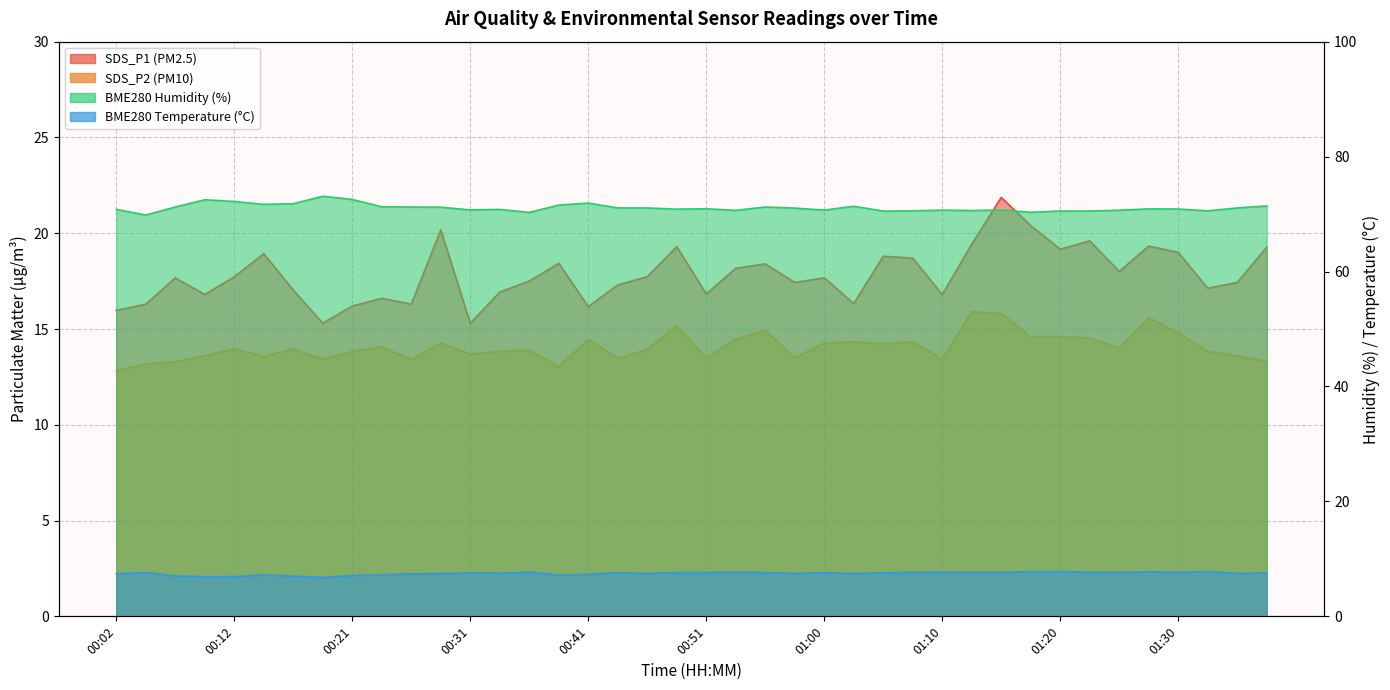

At which label does BME280_humidity first exceed 70?

00:02